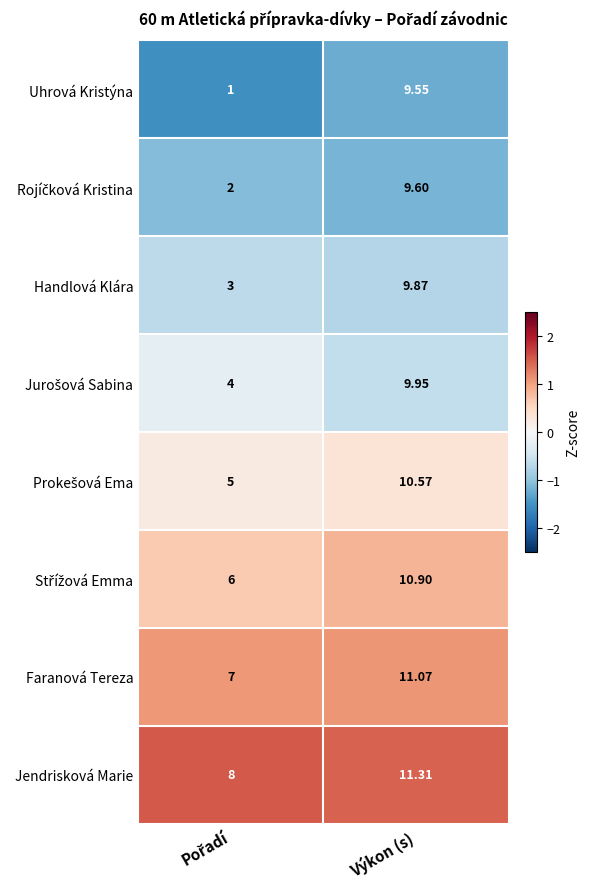

Which series has the largest range (max minus min)?

Uhrová Kristýna